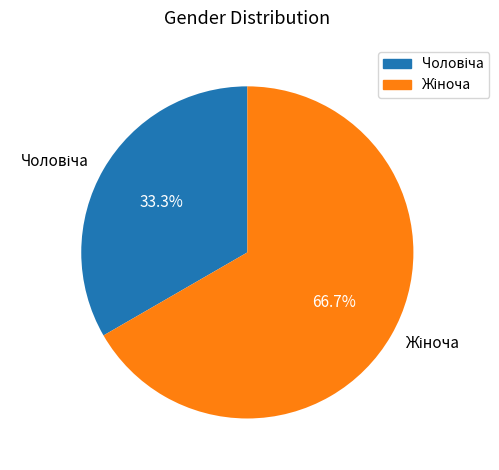

Is there any slice that represents more than half of the pie?

Yes